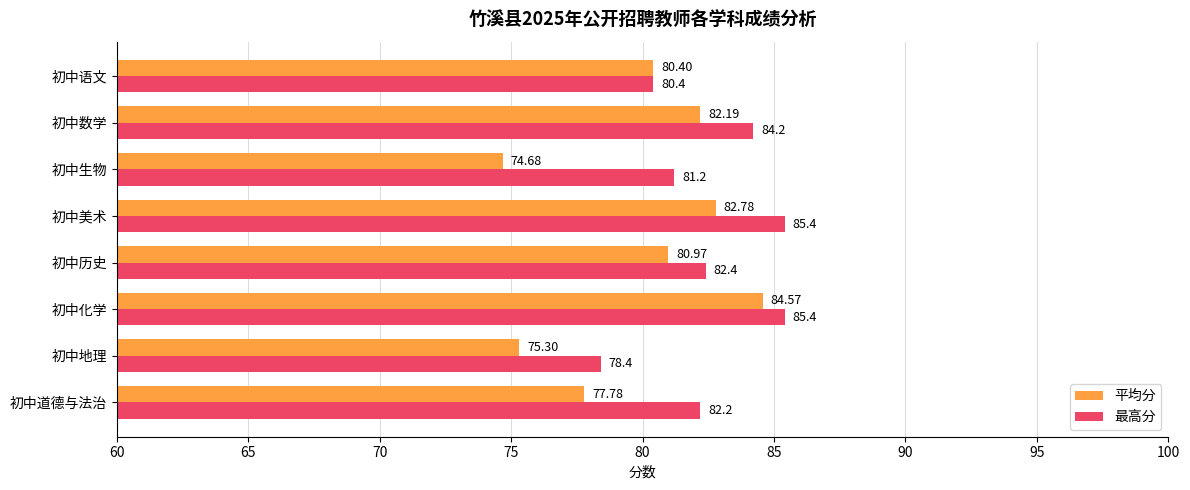

List the labels in order of 平均分 value, smallest first.

初中生物, 初中地理, 初中道德与法治, 初中语文, 初中历史, 初中数学, 初中美术, 初中化学